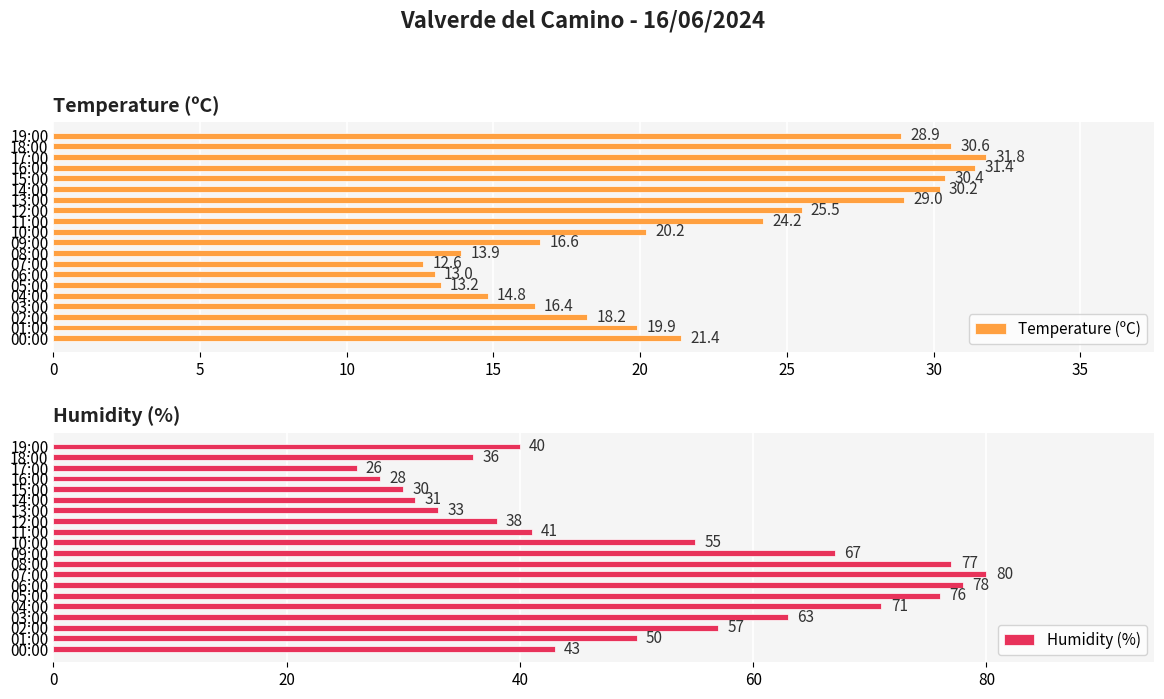

Which series has the largest total across all categories?

Humidity (%)